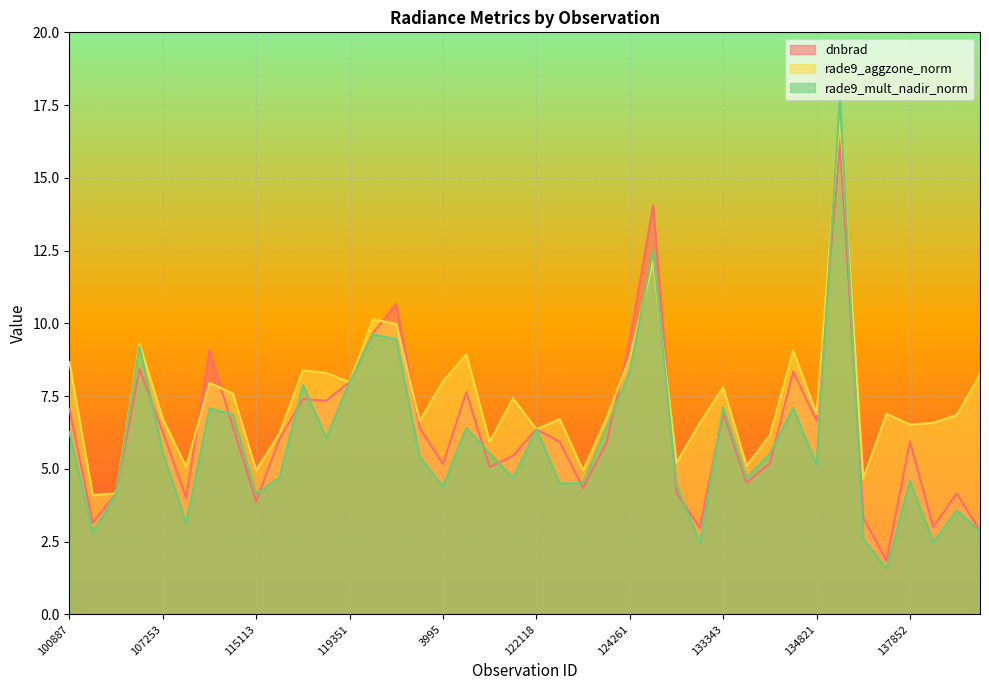

Which series has the widest spread of values?

rade9_mult_nadir_norm